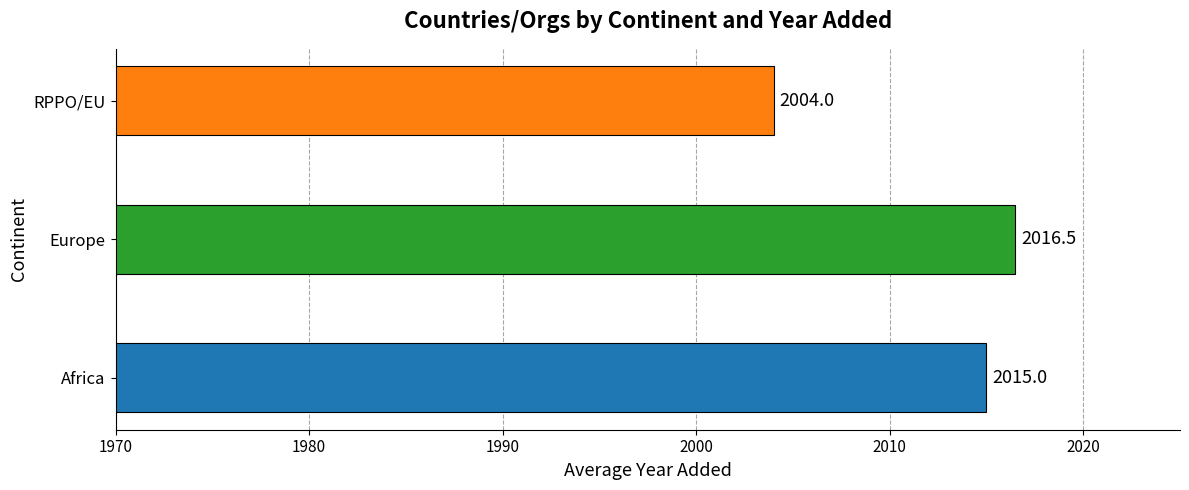

At which category does the chart reach its minimum across all series?

RPPO/EU